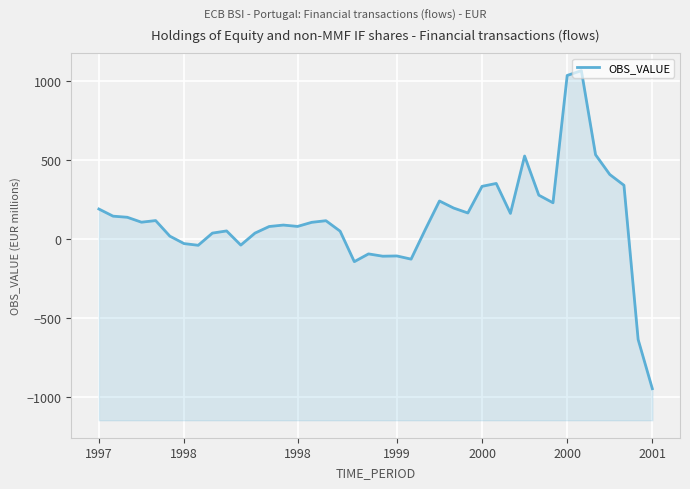

What is the smallest value displayed?

-949.7